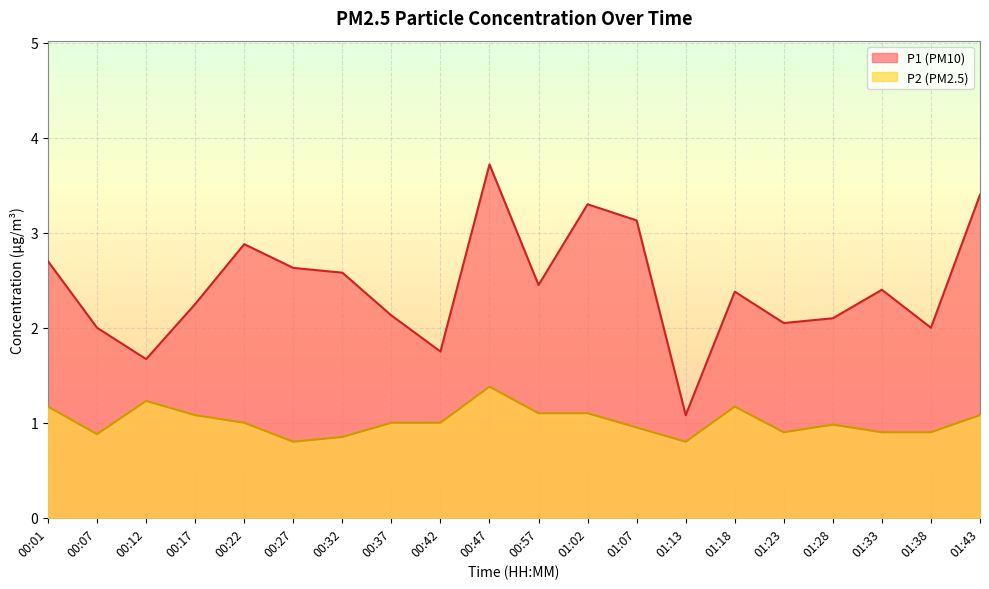

The value of P2 at 00:27 is 0.2. True or false?

False